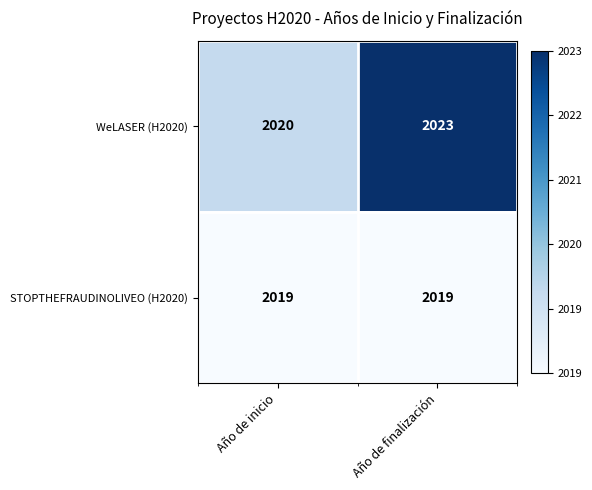

Which series has the largest total across all categories?

WeLASER (H2020)